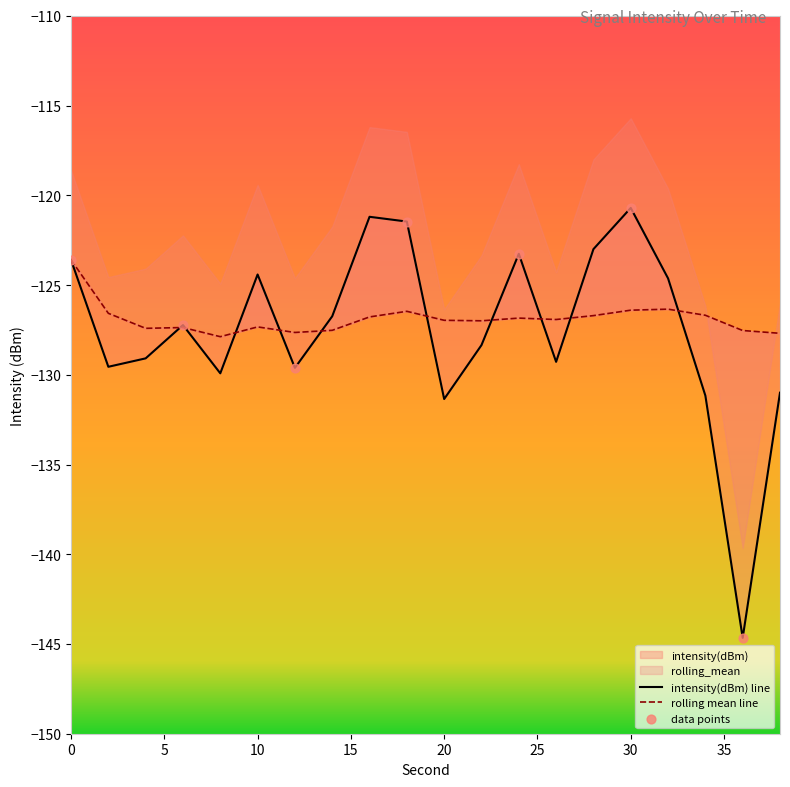

Which series has the largest Y range (max minus min)?

intensity(dBm)